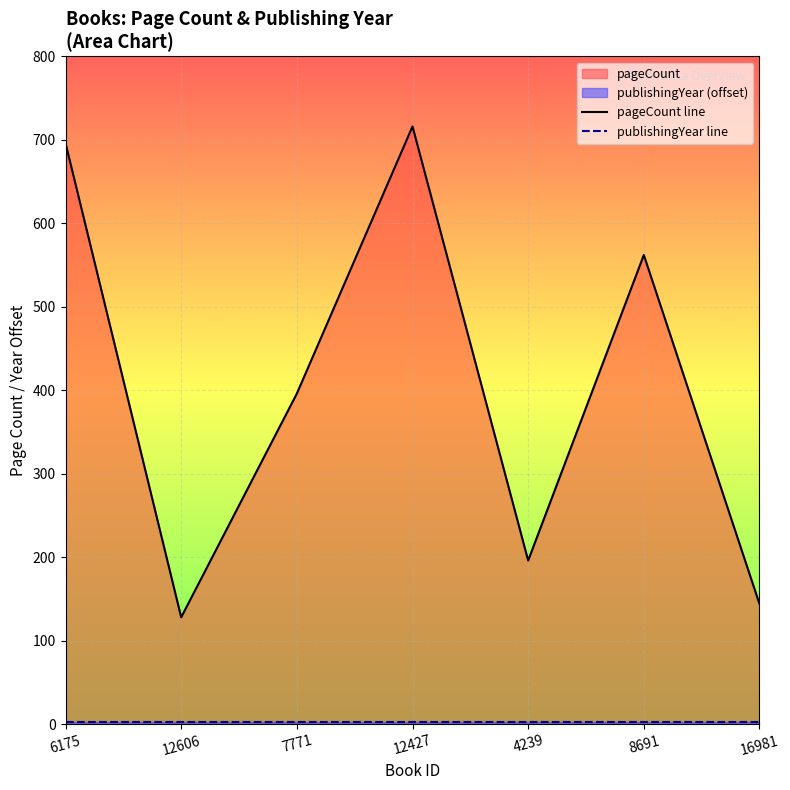

What is the total value across all series at 12427?

719